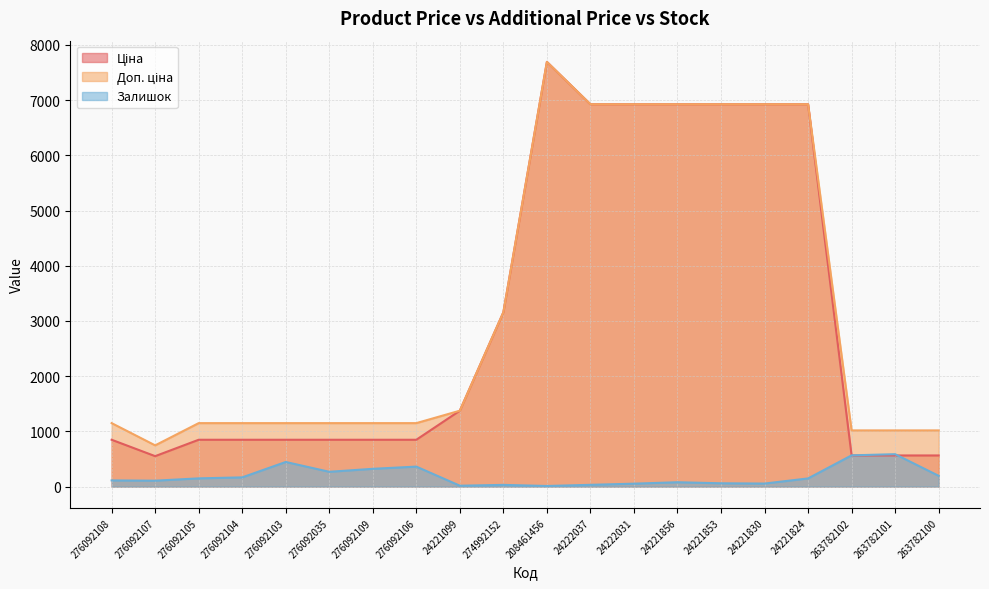

Is the value of Доп. ціна at 24221099 greater than the value of Ціна at 276092103?

Yes